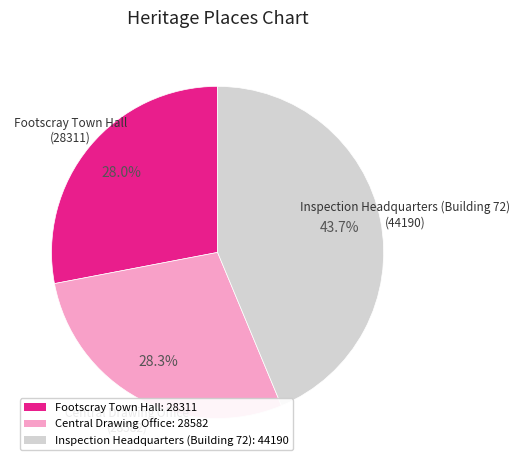

True or false: Inspection Headquarters (Building 72) accounts for 44% of the total.

True